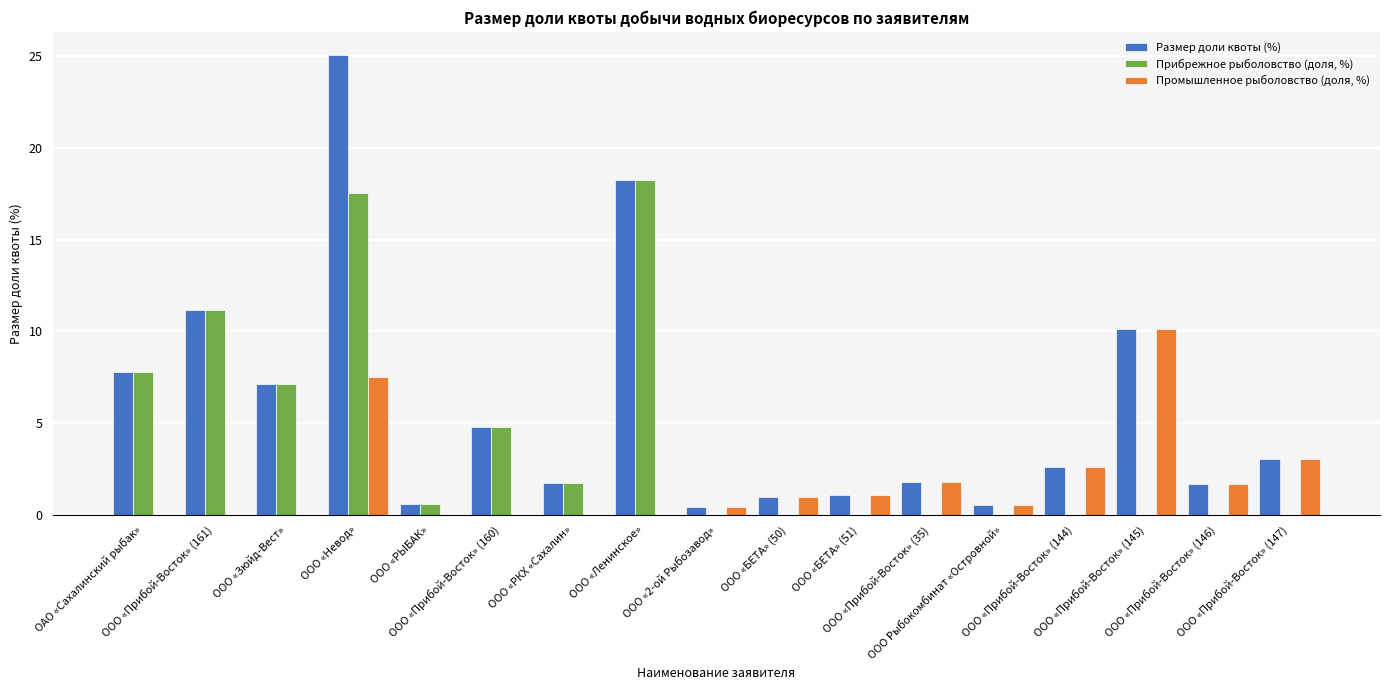

What is the highest value of the Прибрежное рыболовство (доля, %) series?

18.2